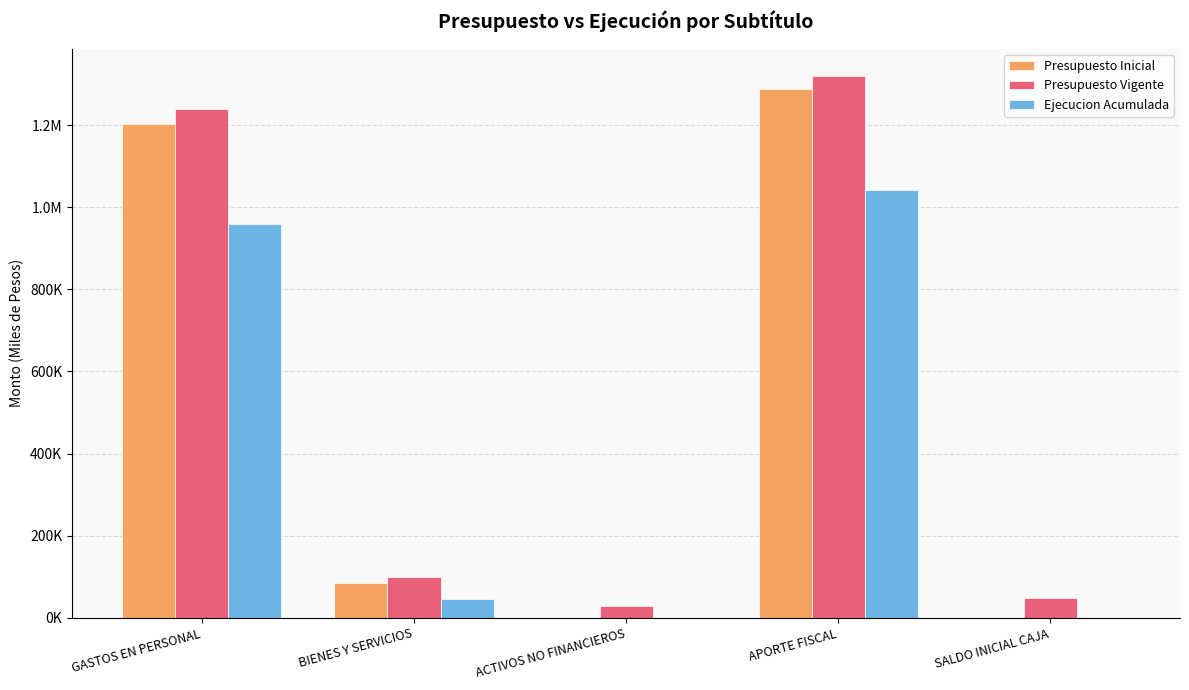

At BIENES Y SERVICIOS, list the series in order from smallest to largest.

Ejecucion Acumulada, Presupuesto Inicial, Presupuesto Vigente